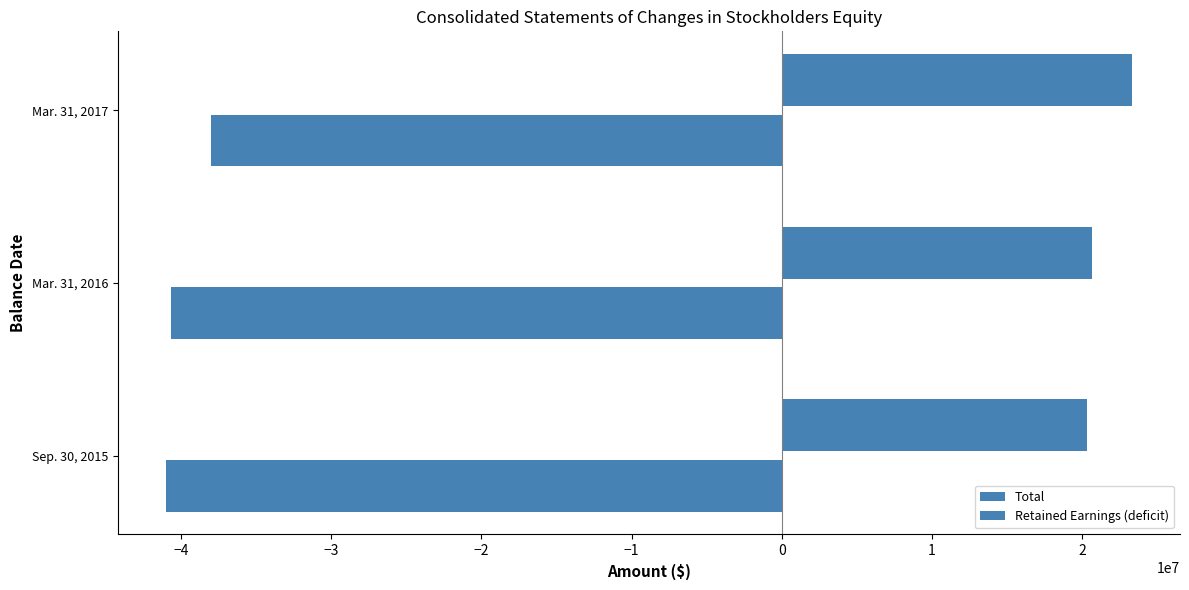

Reading left to right, what are all the values shown in this chart?

Total: 20286636	20620757	23295310
Retained Earnings (deficit): -41004048	-40669927	-37995374